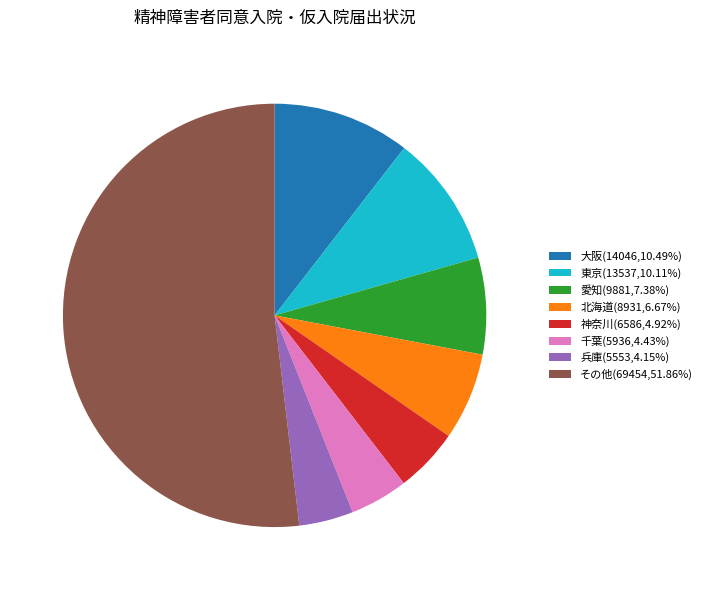

What is the ratio of the value at 神奈川(6586,4.92%) to the value at 愛知(9881,7.38%)?

0.7